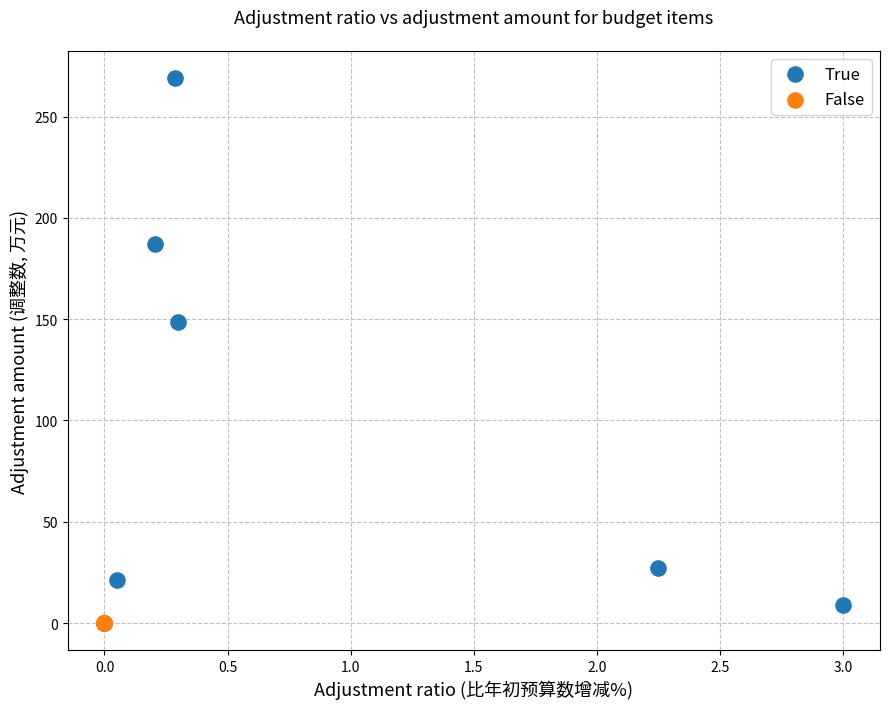

What are all the series names shown in the legend?

True, False